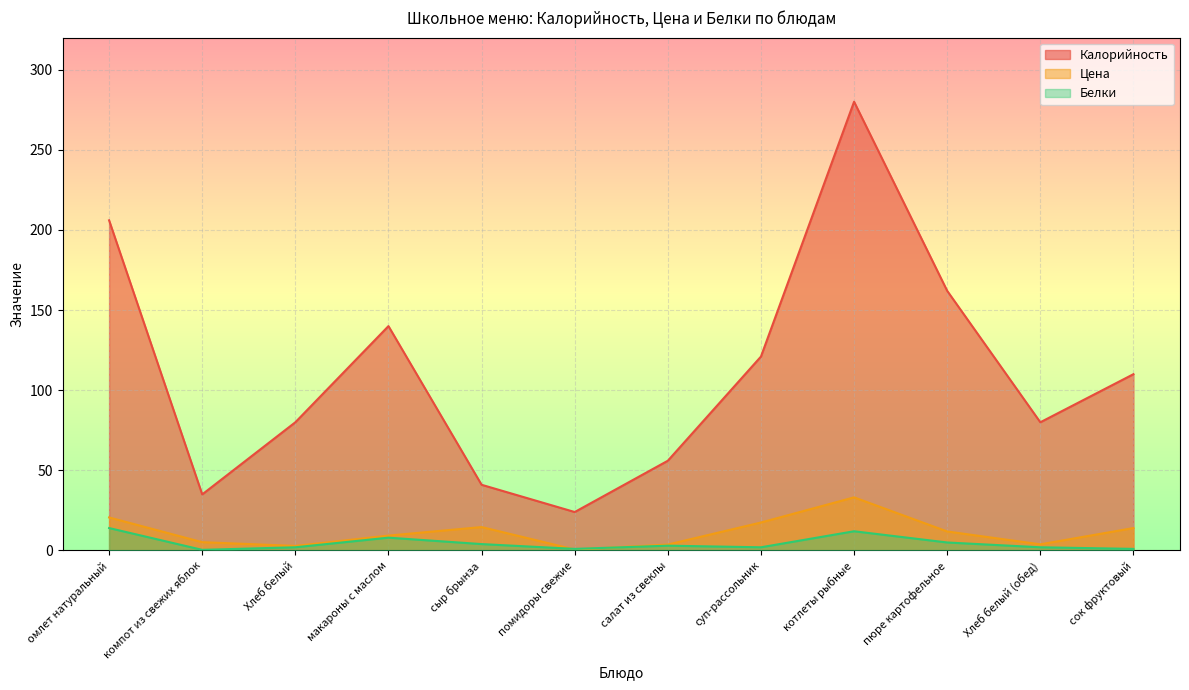

What is the total value across all series at Хлеб белый?

84.9